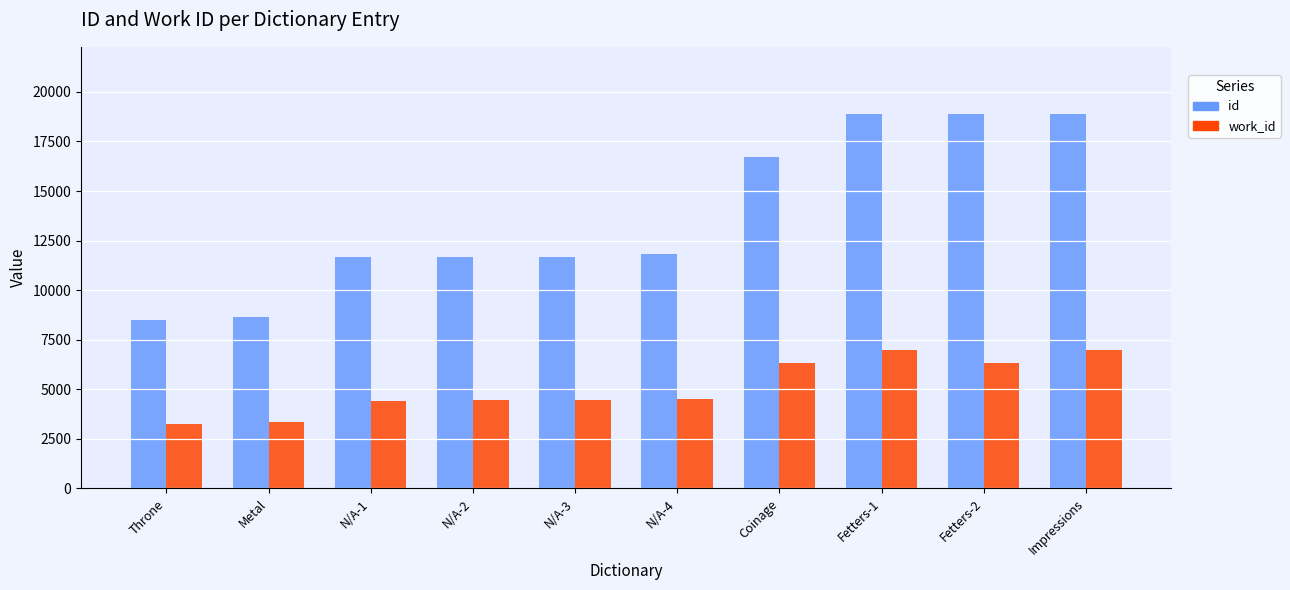

What is the value of the id bar at the 10th from the left?

18875